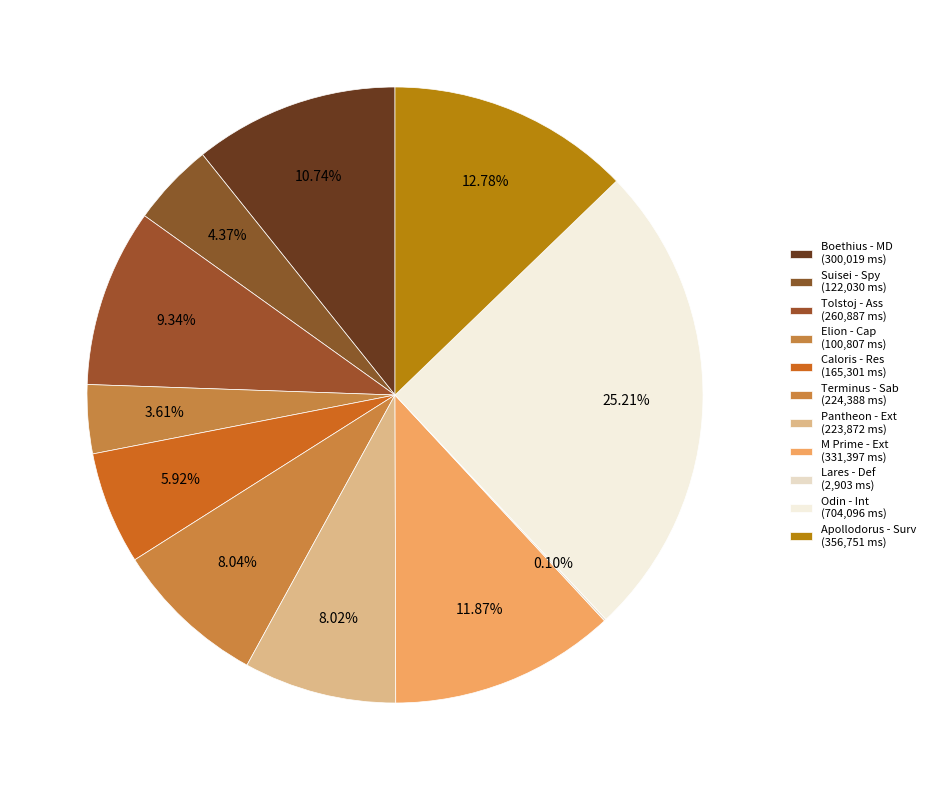

What percentage is the Boethius - MD slice, to the nearest percent?

11%